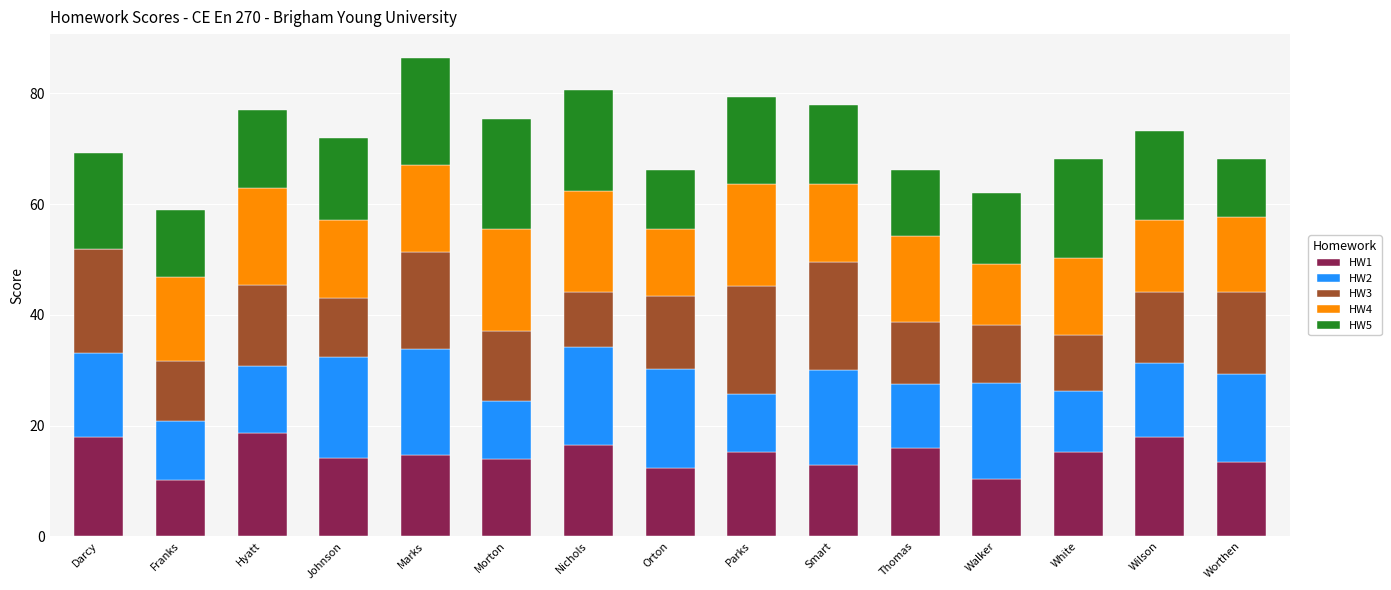

The value of HW1 at White is 5.4. True or false?

False